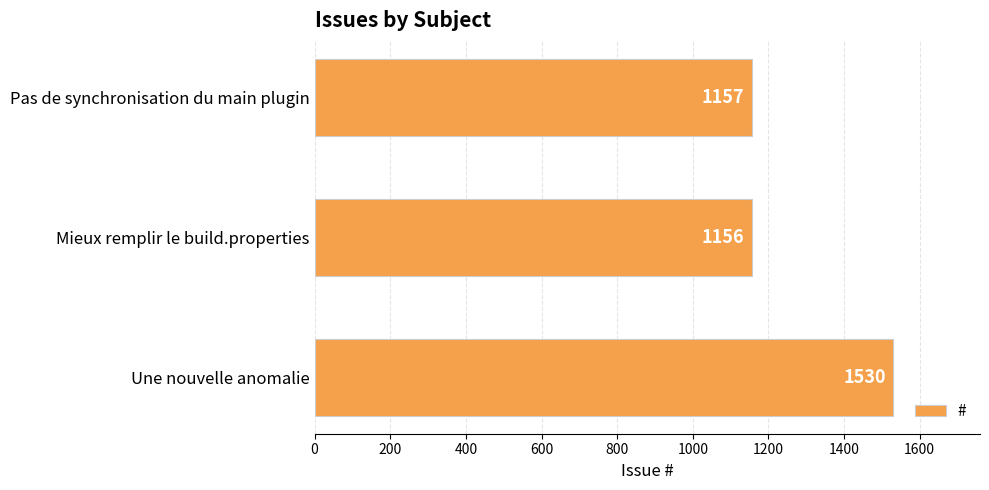

True or false: the data shows 1530 at Une nouvelle anomalie.

True